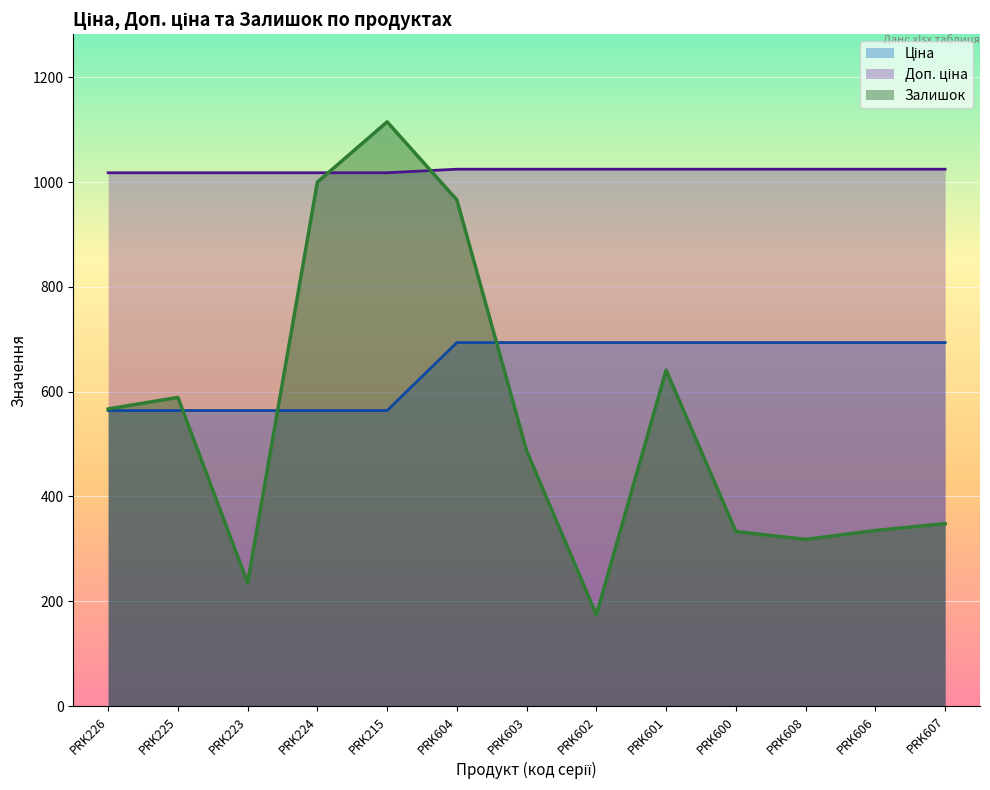

What is the total value across all series at PRK223?

1816.8